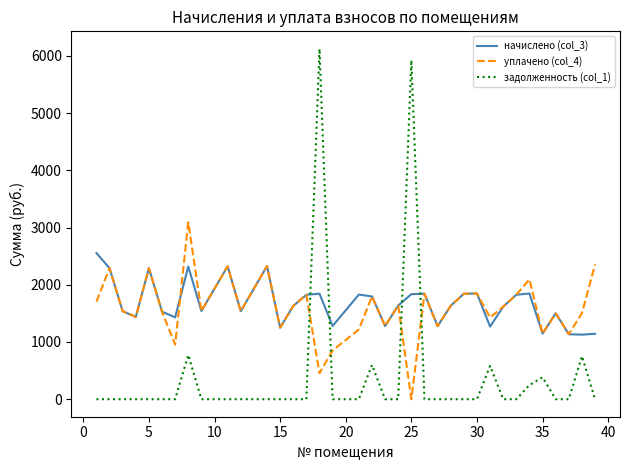

In начислено (col_3), how many points are lower than both neighbors (excluding endpoints)?

11